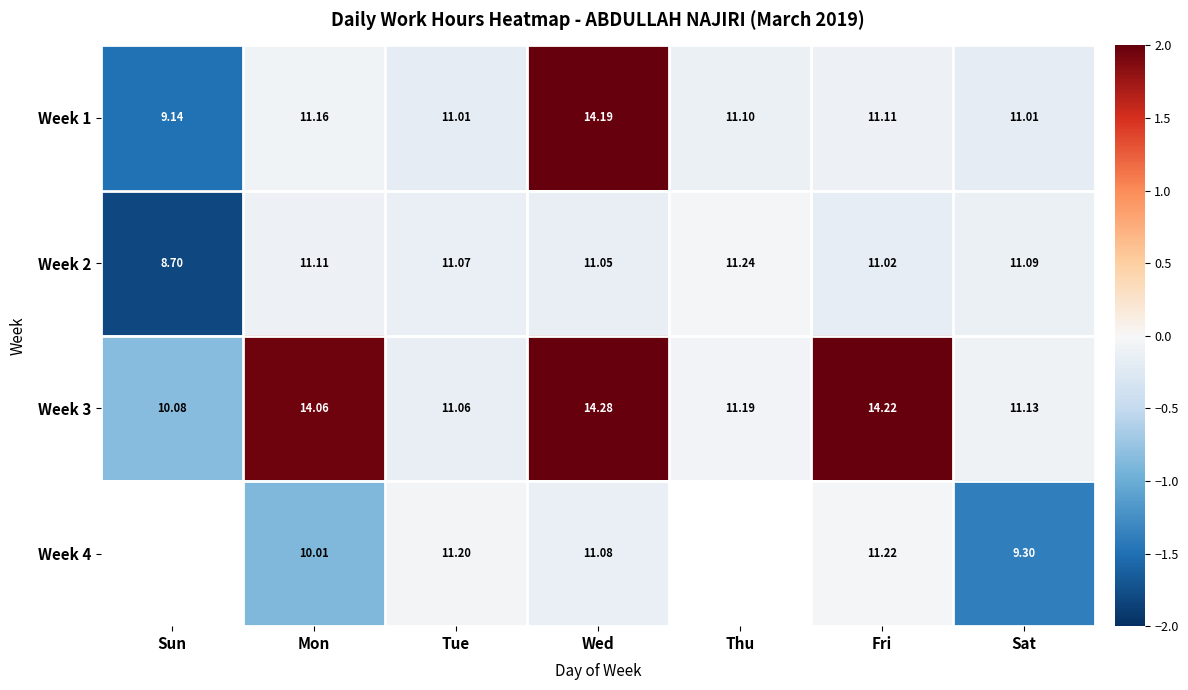

True or false: Week 1 has a value of -0.0 at Mon.

False